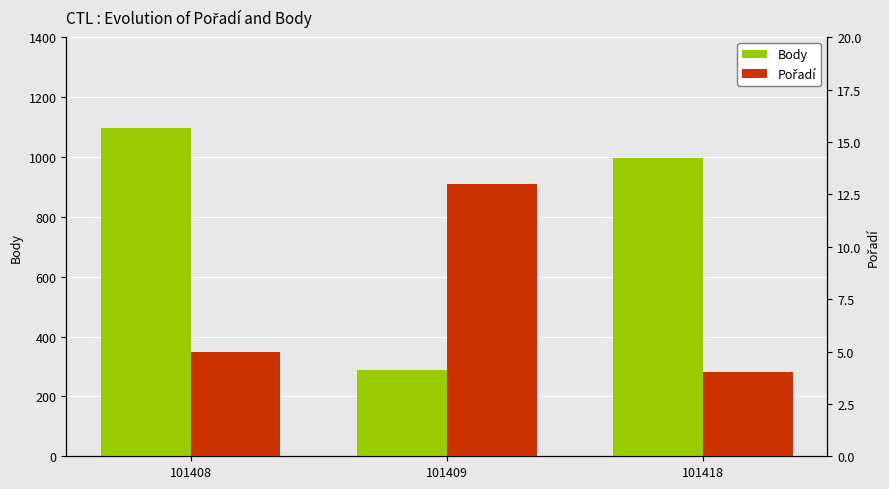

What are all the series names shown in the legend?

Body, Pořadí